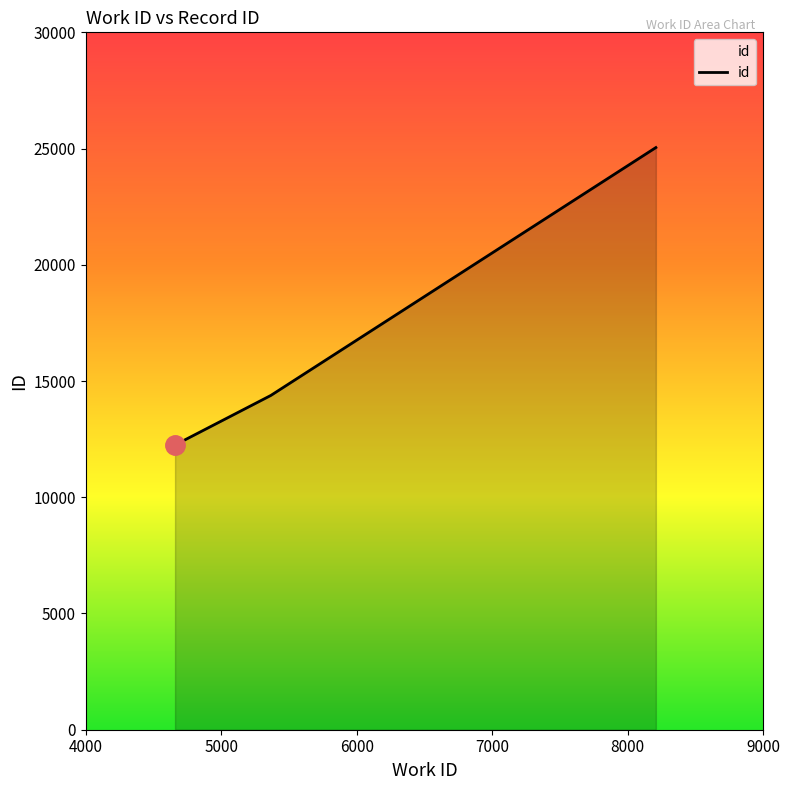

What is the difference between the maximum and second lowest values?

10664